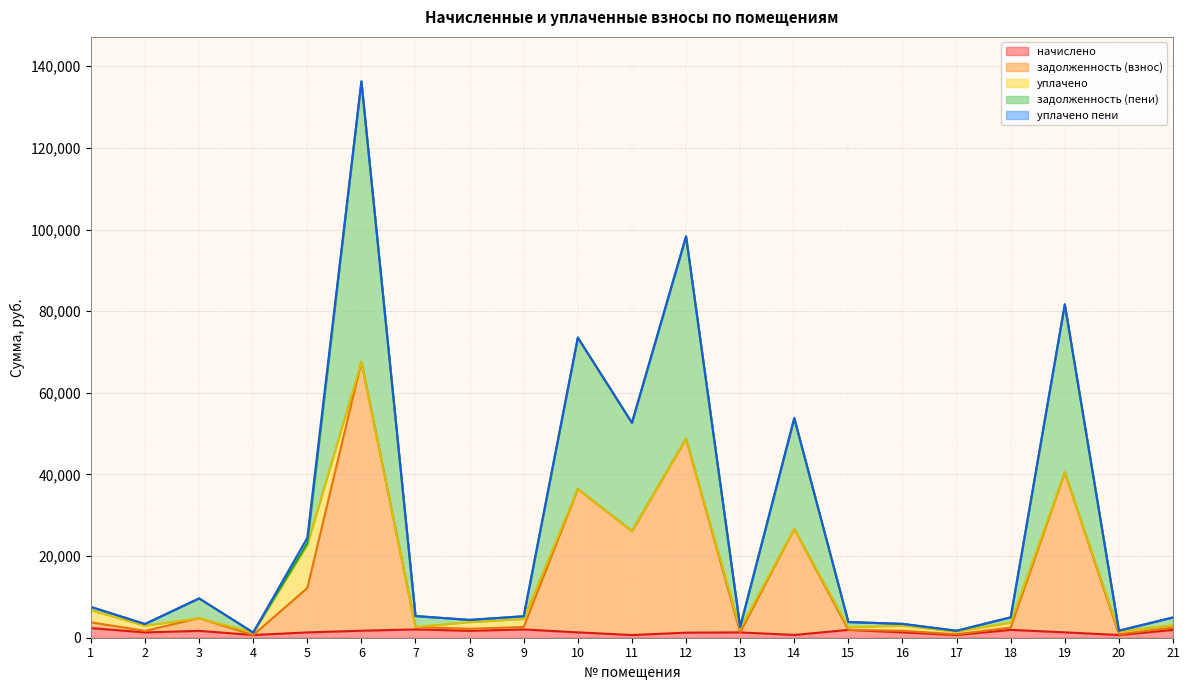

What is the total value across all series at 20?

1724.4